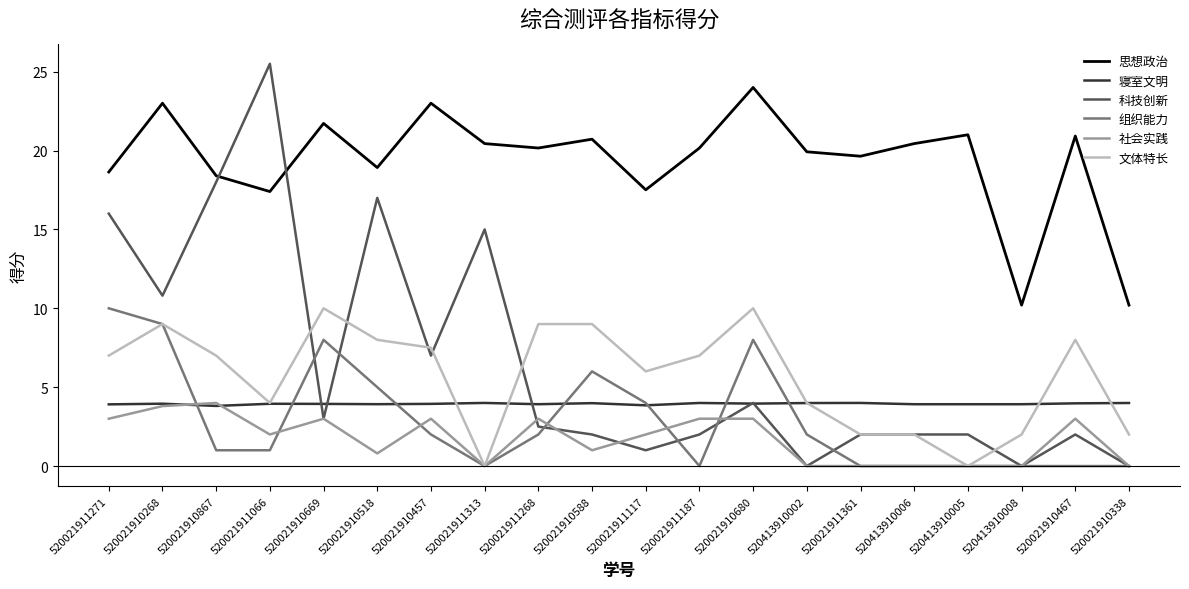

The value of 社会实践 at 520021911117 is 3.5. True or false?

False